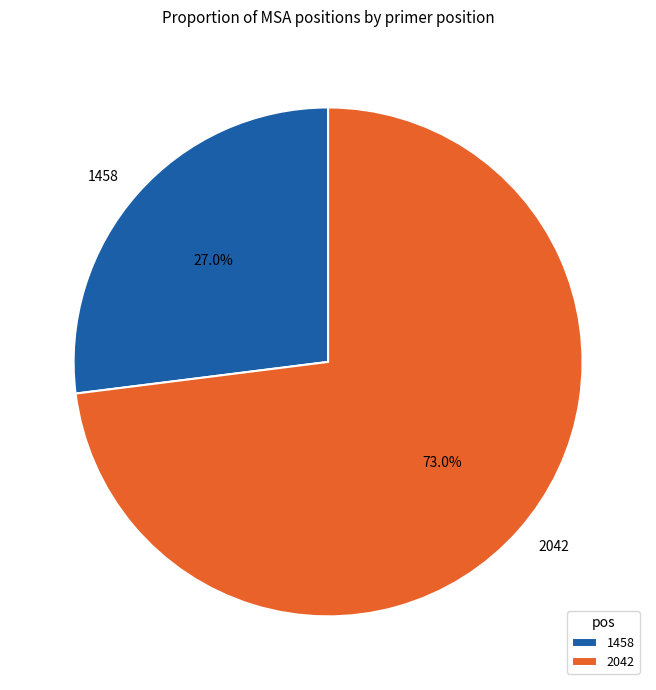

How much of the chart is everything except 2042?

27.0%